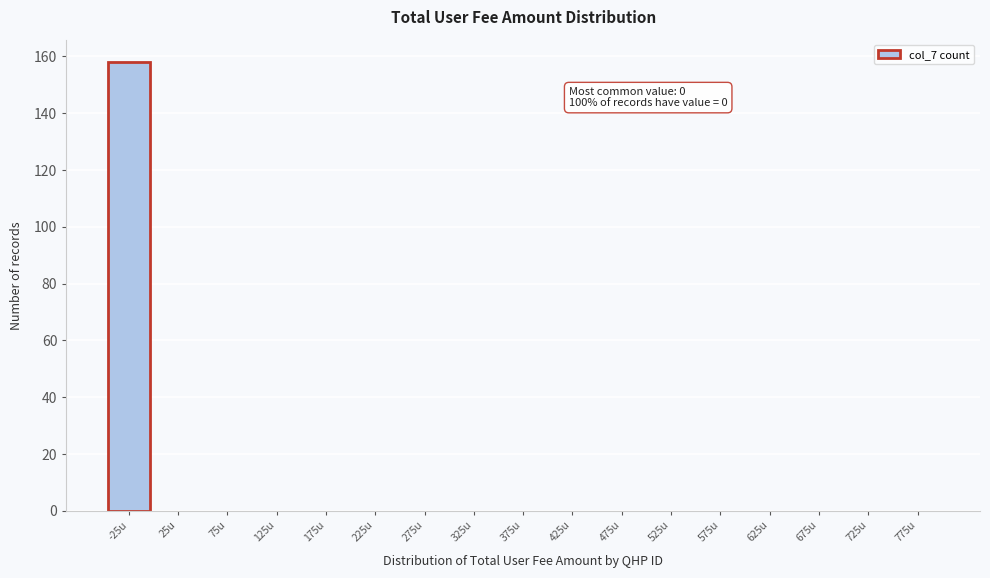

Reading right to left, what are all the values shown in this chart?

775u=0	725u=0	675u=0	625u=0	575u=0	525u=0	475u=0	425u=0	375u=0	325u=0	275u=0	225u=0	175u=0	125u=0	75u=0	25u=0	-25u=158